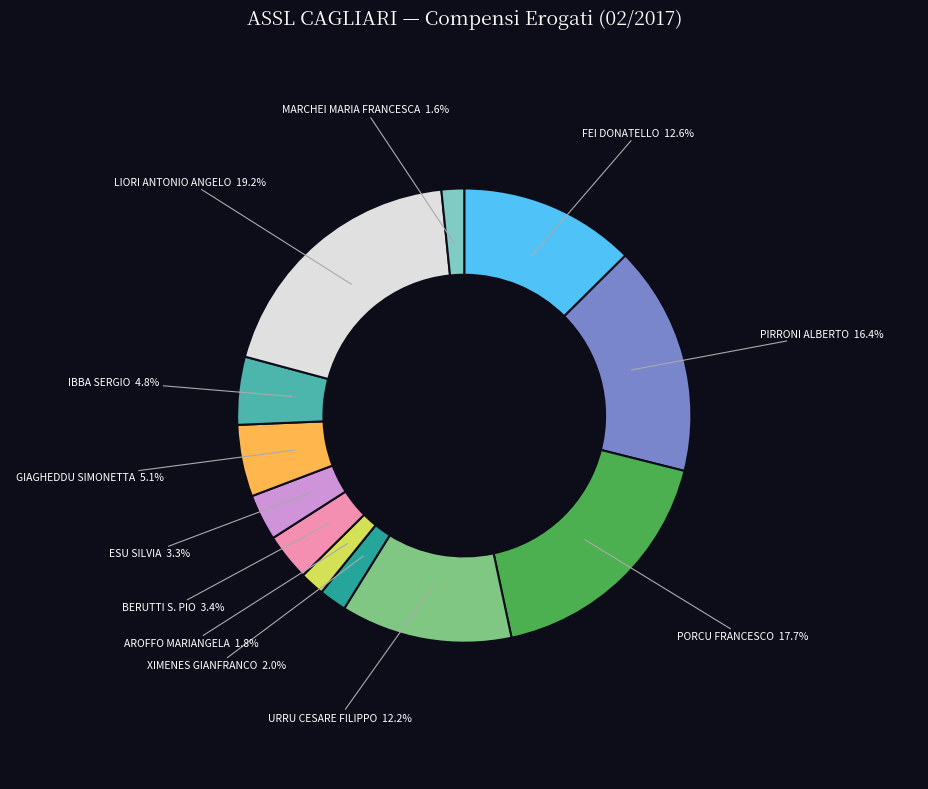

Count the number of slices in the pie.

12